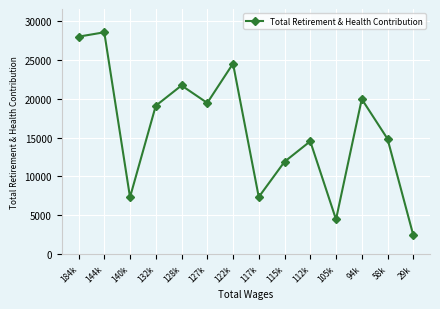

The chart shows a value of 11093 at 140k. True or false?

False